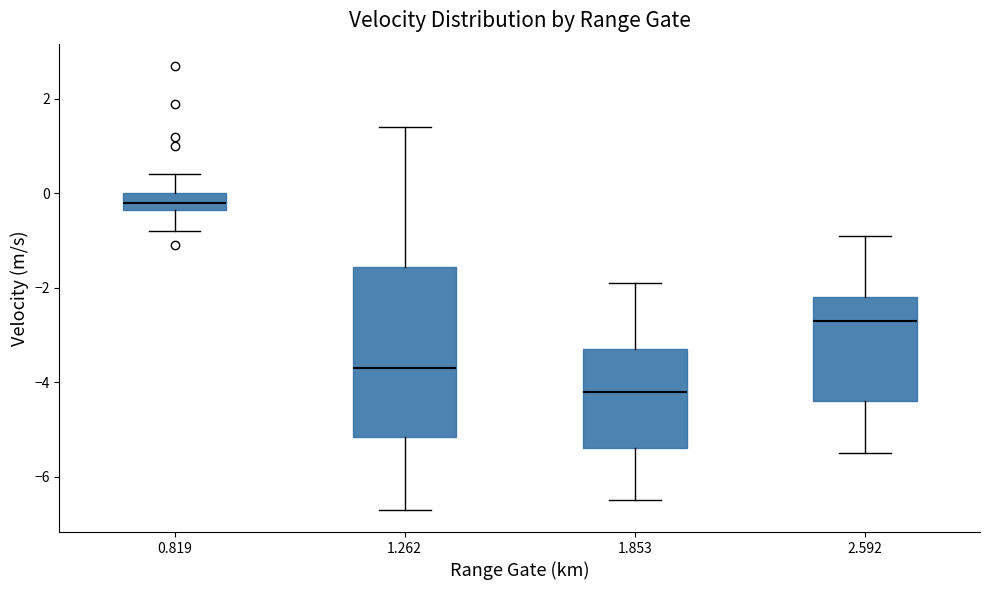

Reading left to right, transcribe this box plot: for each box, give where its median line is, the range the box spans, and where its two whiskers end, as read against the y-axis. The values are not printed on the chart, so give them approximately, as read against the axis.

0.819: median -0.2, box -0.4 to 0.0, whiskers -0.8 to 0.4
1.262: median -3.6, box -5.2 to -1.6, whiskers -6.6 to 1.4
1.853: median -4.2, box -5.4 to -3.2, whiskers -6.4 to -1.8
2.592: median -2.6, box -4.4 to -2.2, whiskers -5.4 to -0.8